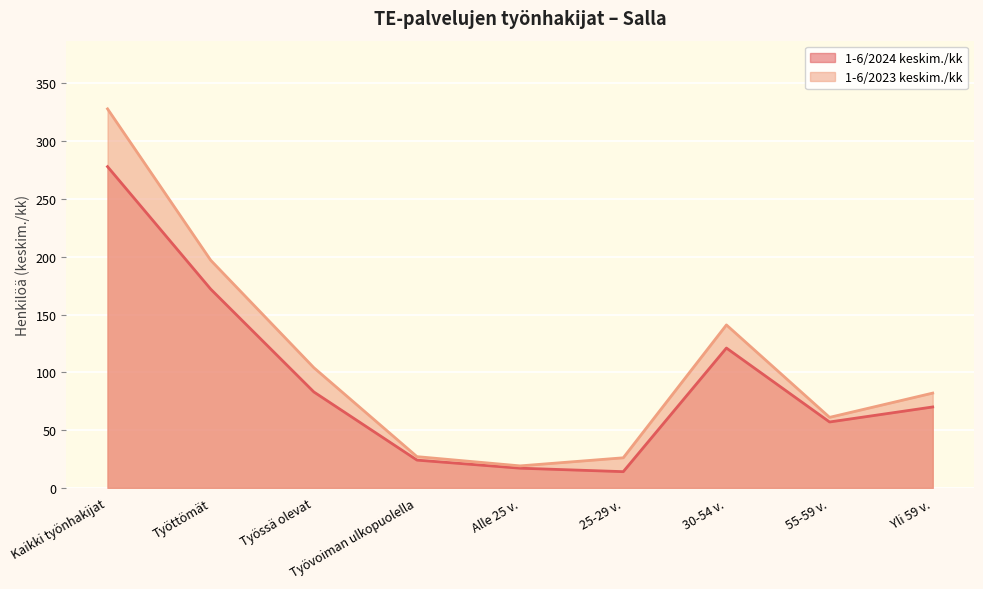

True or false: 1-6/2023 keskim./kk has more than 0 interior local peaks.

True